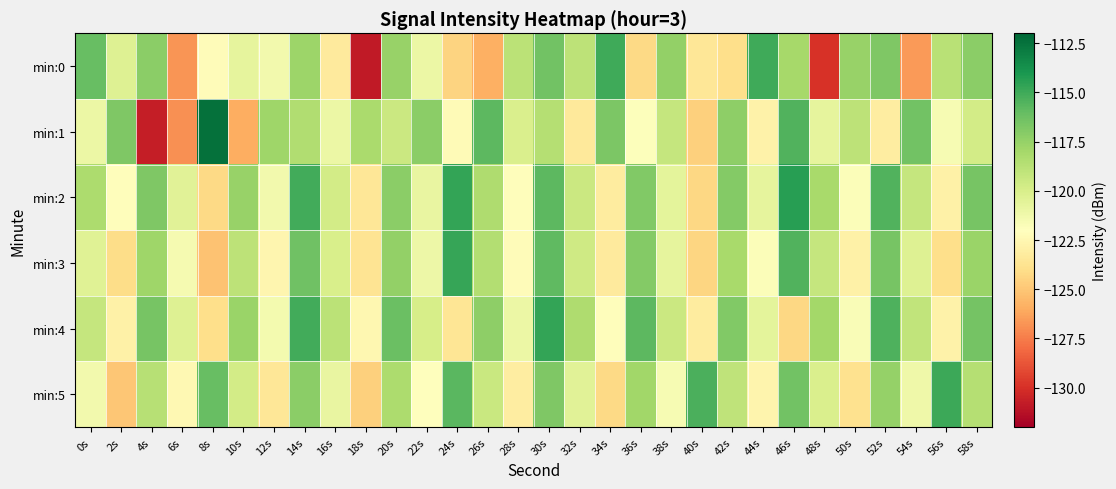

Reading left to right, extract all data points from this chart.

min:0: 0s=-116.1	2s=-120.3	4s=-117.2	6s=-126.7	8s=-122.2	10s=-120.7	12s=-121.4	14s=-117.7	16s=-123.3	18s=-130.9	20s=-117.6	22s=-121.1	24s=-124.4	26s=-125.9	28s=-118.8	30s=-116.4	32s=-118.9	34s=-115.0	36s=-124.2	38s=-117.4	40s=-123.5	42s=-124.0	44s=-115.0	46s=-118.1	48s=-130.0	50s=-117.6	52s=-116.8	54s=-126.6	56s=-118.8	58s=-117.2
min:1: 0s=-121.0	2s=-116.8	4s=-130.7	6s=-126.9	8s=-112.4	10s=-125.9	12s=-117.8	14s=-118.5	16s=-121.0	18s=-118.2	20s=-119.5	22s=-117.2	24s=-122.3	26s=-115.8	28s=-120.1	30s=-118.6	32s=-123.4	34s=-116.7	36s=-121.9	38s=-119.2	40s=-124.6	42s=-117.3	44s=-122.8	46s=-115.5	48s=-120.7	50s=-118.9	52s=-123.1	54s=-116.4	56s=-121.6	58s=-119.8
min:2: 0s=-118.3	2s=-122.1	4s=-116.8	6s=-120.5	8s=-124.2	10s=-117.6	12s=-121.3	14s=-115.1	16s=-119.8	18s=-123.5	20s=-117.2	22s=-120.9	24s=-114.7	26s=-118.4	28s=-122.1	30s=-115.8	32s=-119.5	34s=-123.2	36s=-116.9	38s=-120.6	40s=-124.3	42s=-117.0	44s=-120.7	46s=-114.4	48s=-118.1	50s=-121.8	52s=-115.5	54s=-119.2	56s=-122.9	58s=-116.6
min:3: 0s=-120.4	2s=-124.1	4s=-117.8	6s=-121.5	8s=-125.2	10s=-118.9	12s=-122.6	14s=-116.3	16s=-120.0	18s=-123.7	20s=-117.4	22s=-121.1	24s=-114.8	26s=-118.5	28s=-122.2	30s=-115.9	32s=-119.6	34s=-123.3	36s=-117.0	38s=-120.7	40s=-124.4	42s=-118.1	44s=-121.8	46s=-115.5	48s=-119.2	50s=-122.9	52s=-116.6	54s=-120.3	56s=-124.0	58s=-117.7
min:4: 0s=-119.2	2s=-122.9	4s=-116.6	6s=-120.3	8s=-124.0	10s=-117.7	12s=-121.4	14s=-115.1	16s=-118.8	18s=-122.5	20s=-116.2	22s=-119.9	24s=-123.6	26s=-117.3	28s=-121.0	30s=-114.7	32s=-118.4	34s=-122.1	36s=-115.8	38s=-119.5	40s=-123.2	42s=-116.9	44s=-120.6	46s=-124.3	48s=-118.0	50s=-121.7	52s=-115.4	54s=-119.1	56s=-122.8	58s=-116.5
min:5: 0s=-121.3	2s=-125.0	4s=-118.7	6s=-122.4	8s=-116.1	10s=-119.8	12s=-123.5	14s=-117.2	16s=-120.9	18s=-124.6	20s=-118.3	22s=-122.0	24s=-115.7	26s=-119.4	28s=-123.1	30s=-116.8	32s=-120.5	34s=-124.2	36s=-117.9	38s=-121.6	40s=-115.3	42s=-119.0	44s=-122.7	46s=-116.4	48s=-120.1	50s=-123.8	52s=-117.5	54s=-121.2	56s=-114.9	58s=-118.6